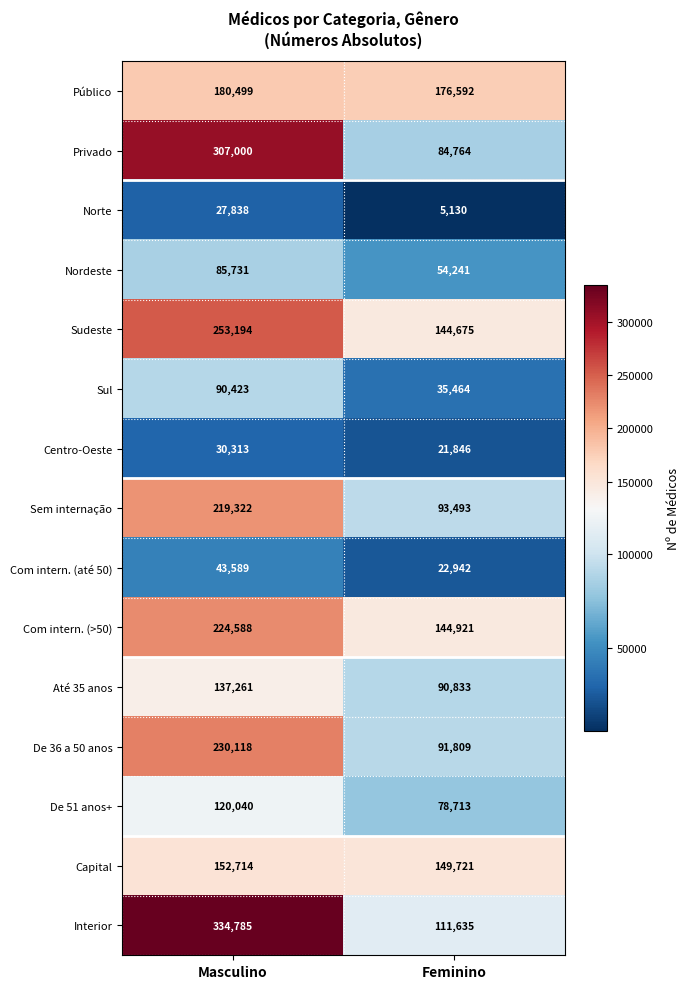

List the labels in order of Interior value, smallest first.

Feminino, Masculino